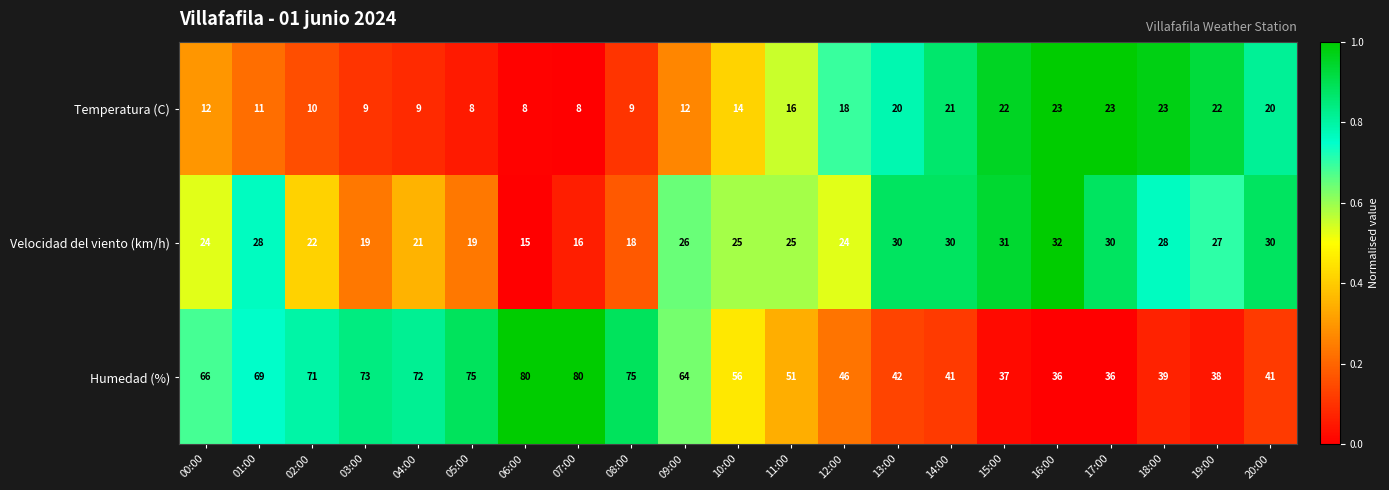

What is the difference between the maximum and minimum values in the Temperatura (C) series?

15